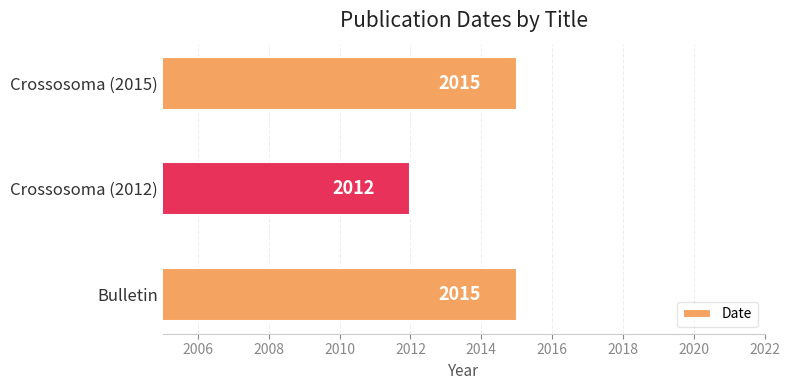

Are the bars grouped side by side (vs. stacked)?

No